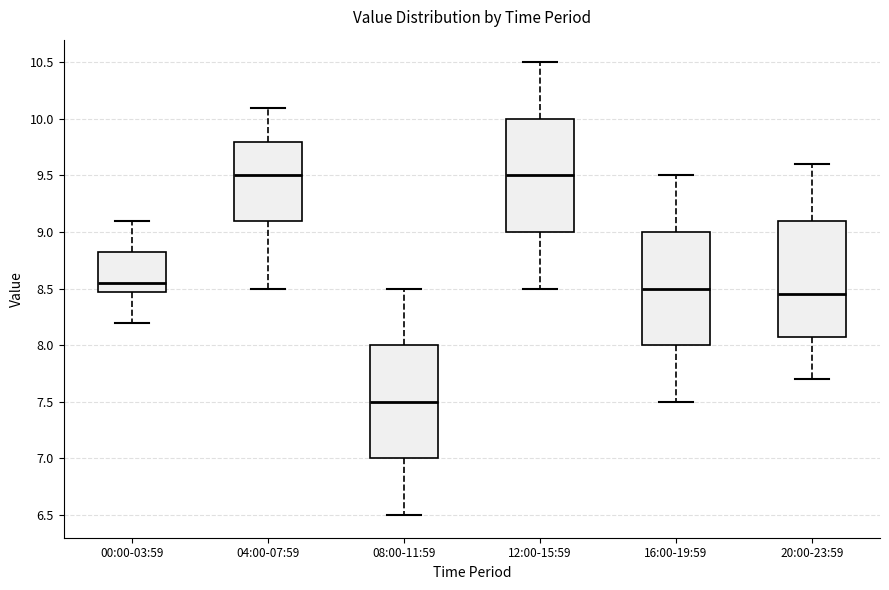

Reading left to right, read every box against the y-axis: the position of its median line, the range the box covers, and the ends of its whiskers. The values are not printed on the chart, so give them approximately, as read against the axis.

00:00-03:59: median 8.55, box 8.50 to 8.85, whiskers 8.20 to 9.10
04:00-07:59: median 9.50, box 9.10 to 9.80, whiskers 8.50 to 10.10
08:00-11:59: median 7.50, box 7.00 to 8.00, whiskers 6.50 to 8.50
12:00-15:59: median 9.50, box 9.00 to 10.00, whiskers 8.50 to 10.50
16:00-19:59: median 8.50, box 8.00 to 9.00, whiskers 7.50 to 9.50
20:00-23:59: median 8.45, box 8.10 to 9.10, whiskers 7.70 to 9.60